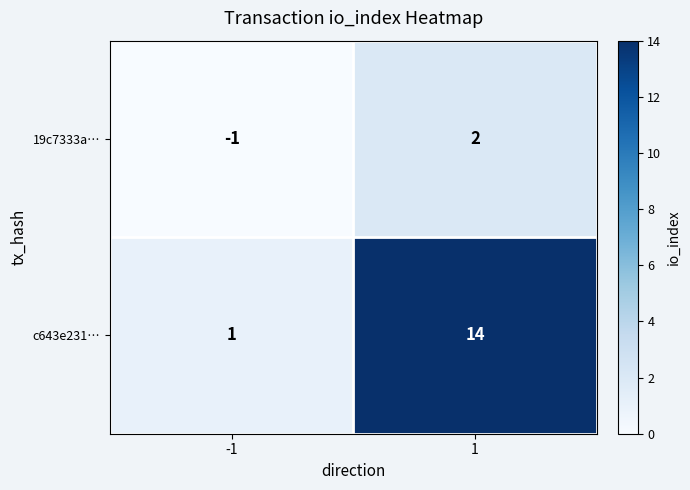

List the series in order of their overall mean, lowest first.

19c7333a…, c643e231…